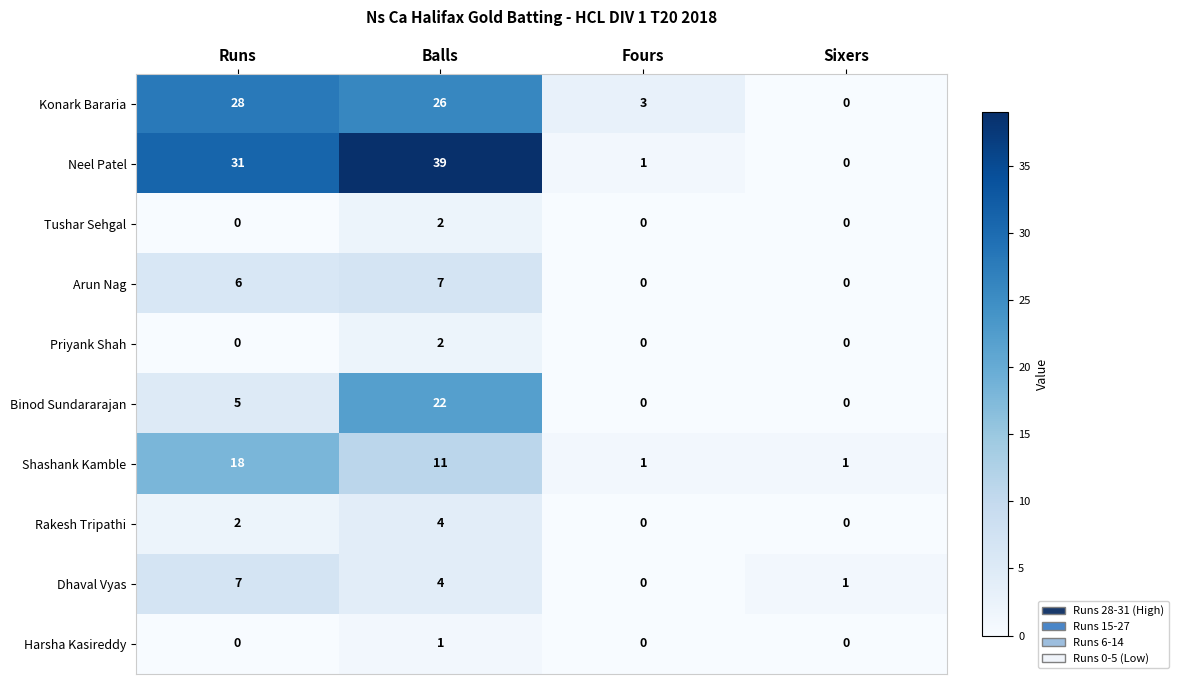

Where does the Konark Bararia series first go above 26?

Runs